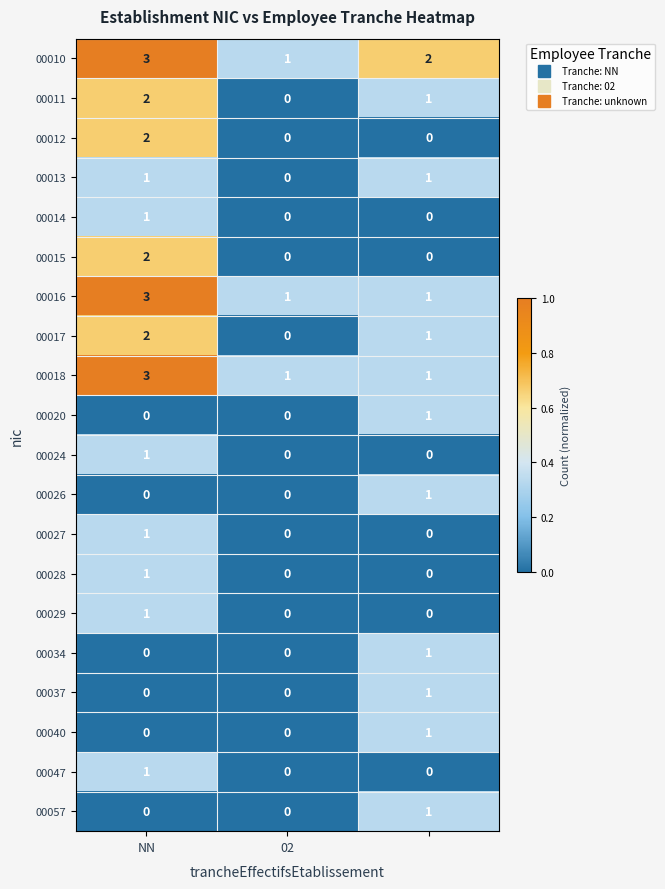

What is the sum of all 00017 values?

3